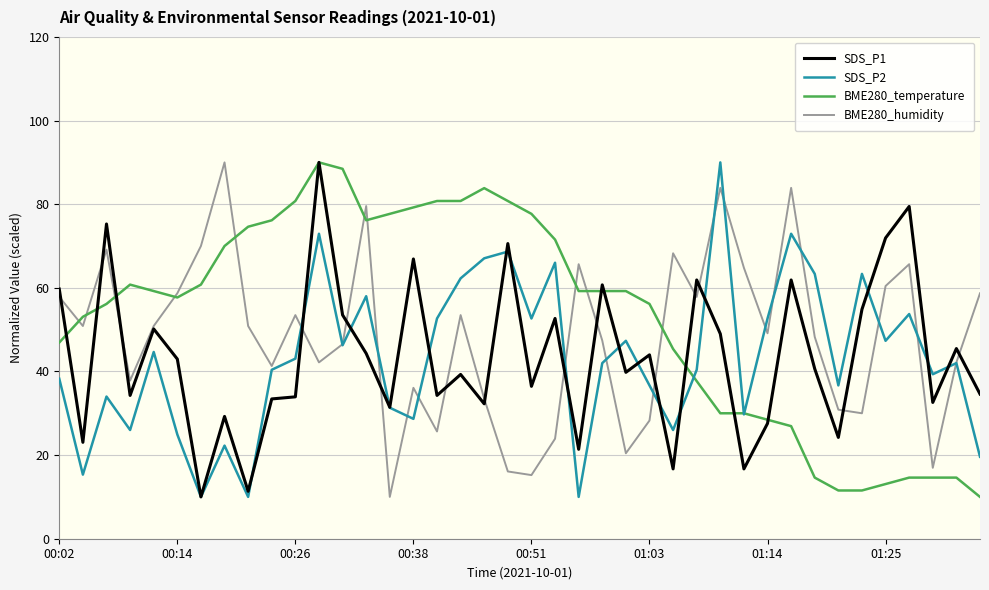

What is the highest value of the SDS_P2 series?

90.0